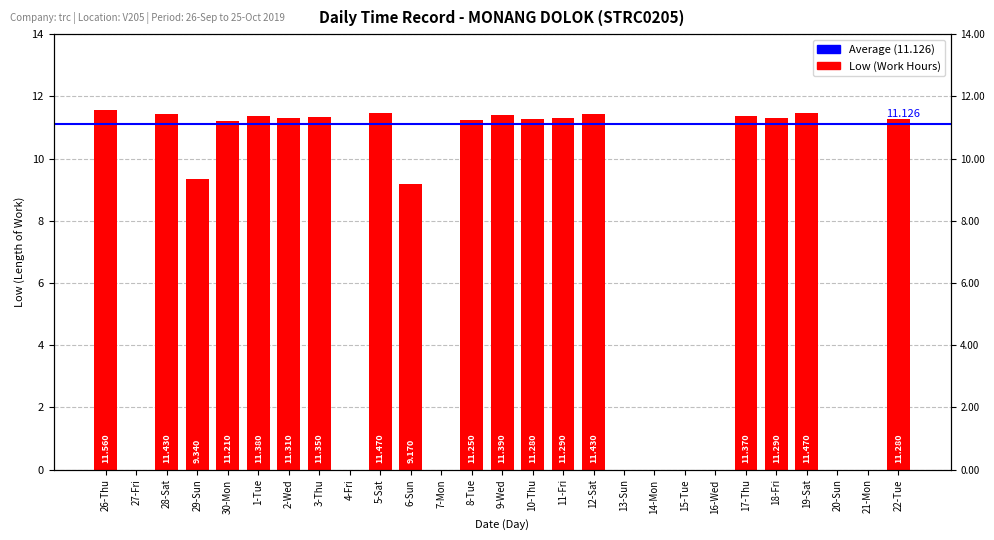

What is the sum of all values?

200.3